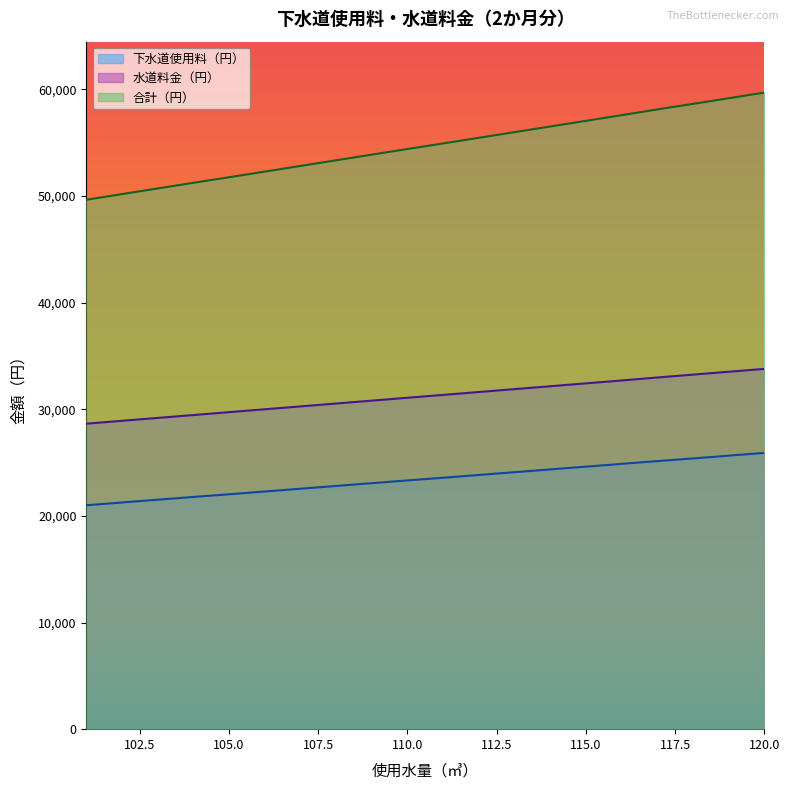

What is the difference between the maximum and second lowest values in the 下水道使用料（円） series?

4650